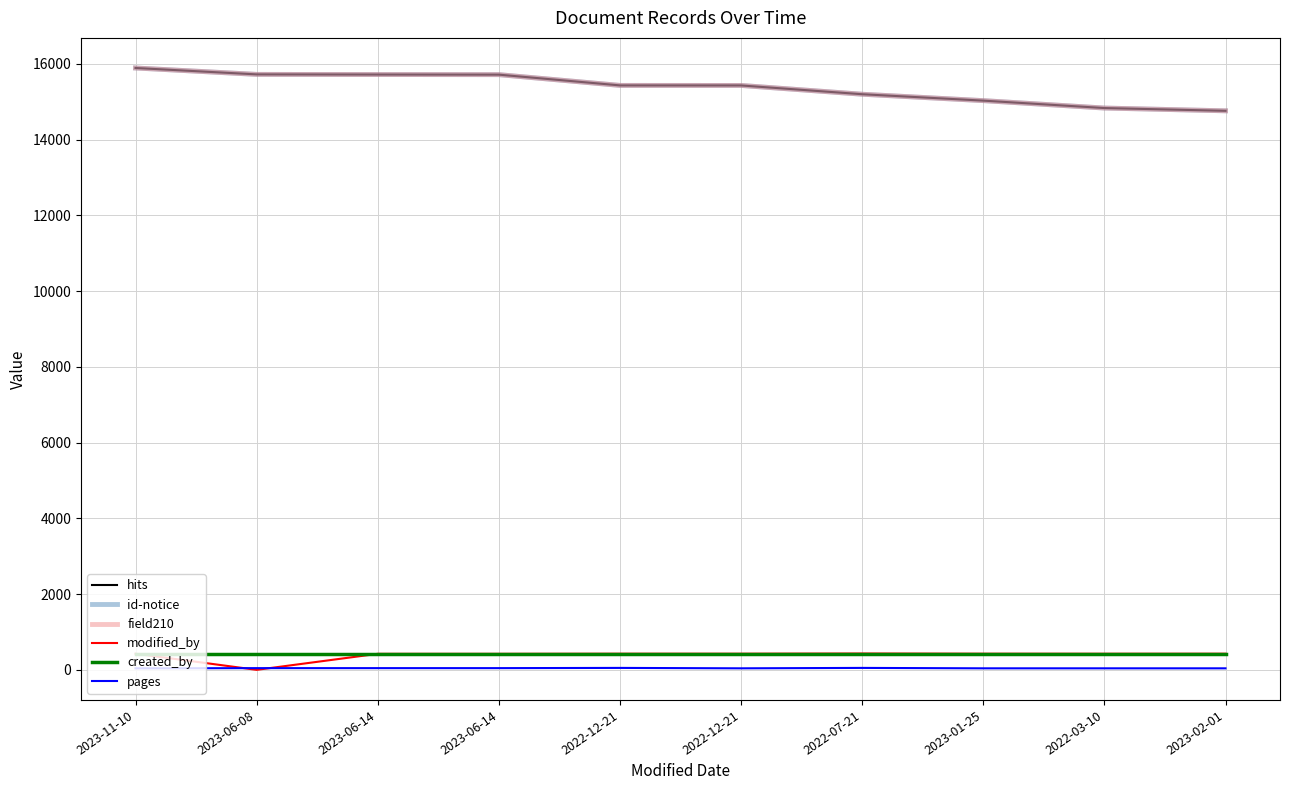

Where does the field210 series first go above 15433?

2023-11-10